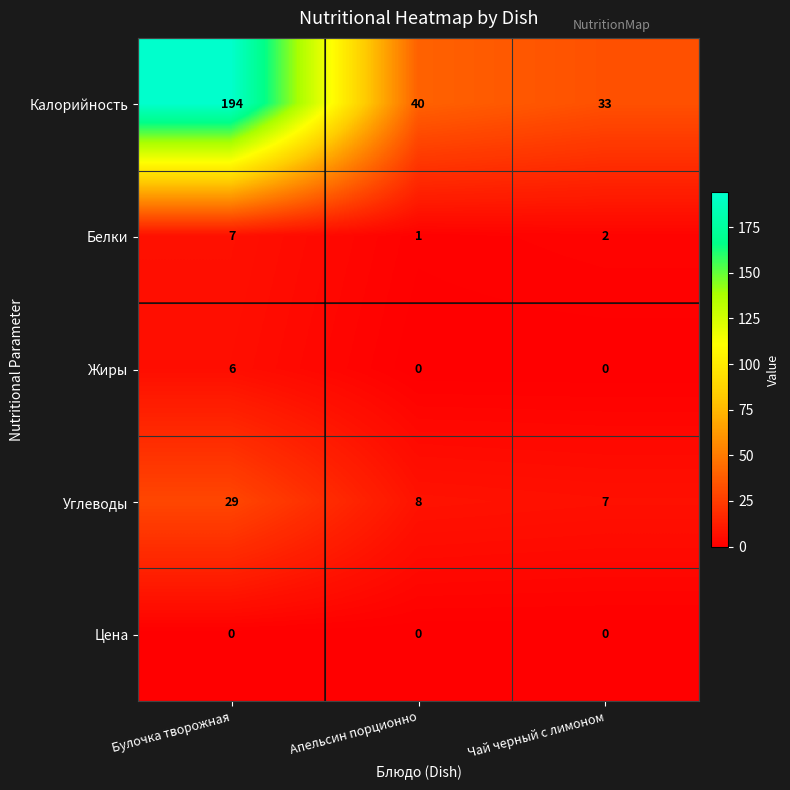

What is the total value across all series at Апельсин порционно?

49